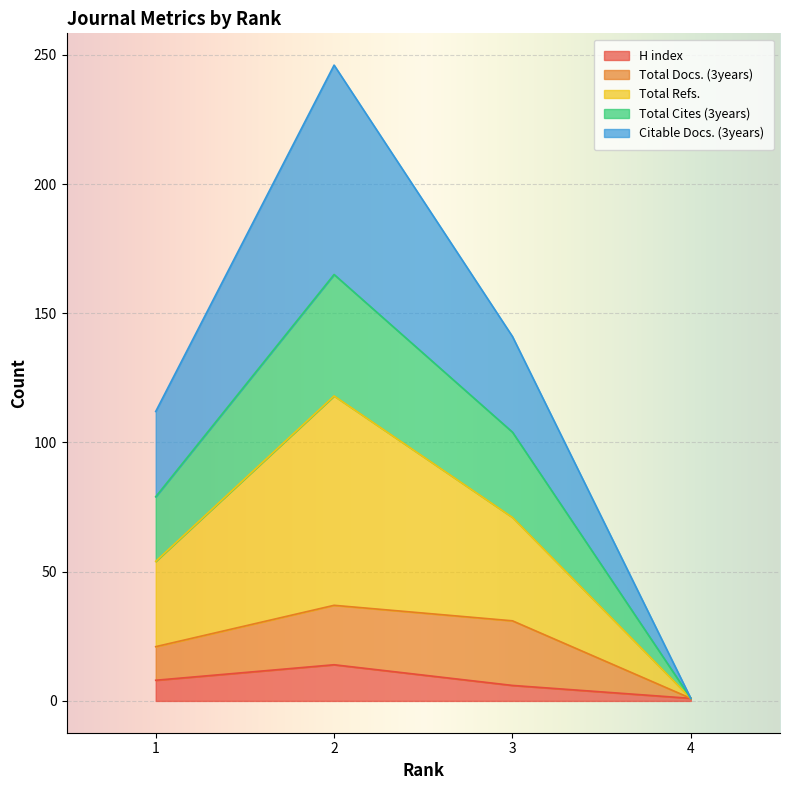

What are all the series names shown in the legend?

H index, Total Docs. (3years), Total Refs., Total Cites (3years), Citable Docs. (3years)